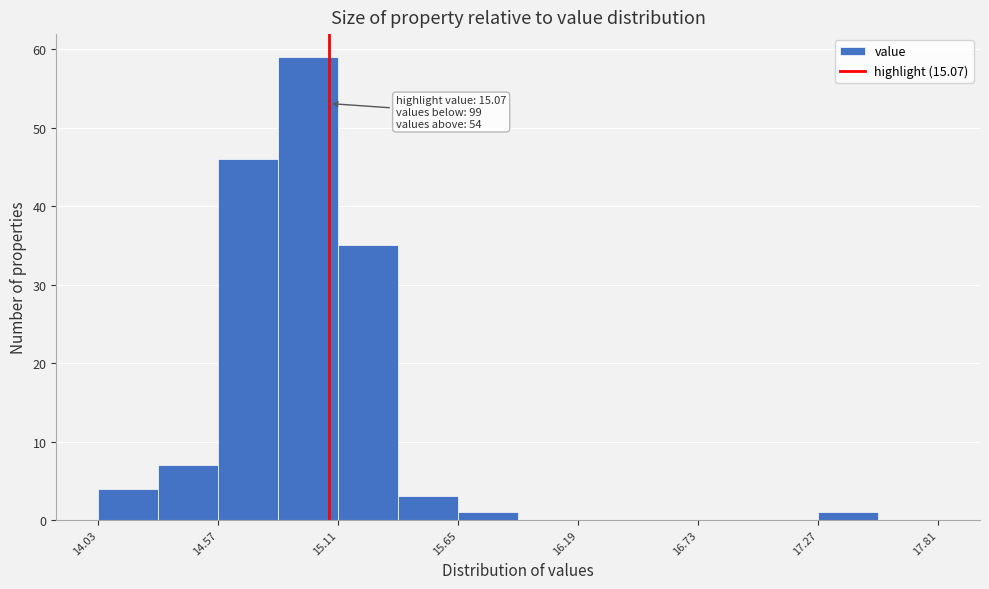

Around what value on the x-axis is the tallest bar? Give the approximate position of its centre, as read against the axis.

15.0